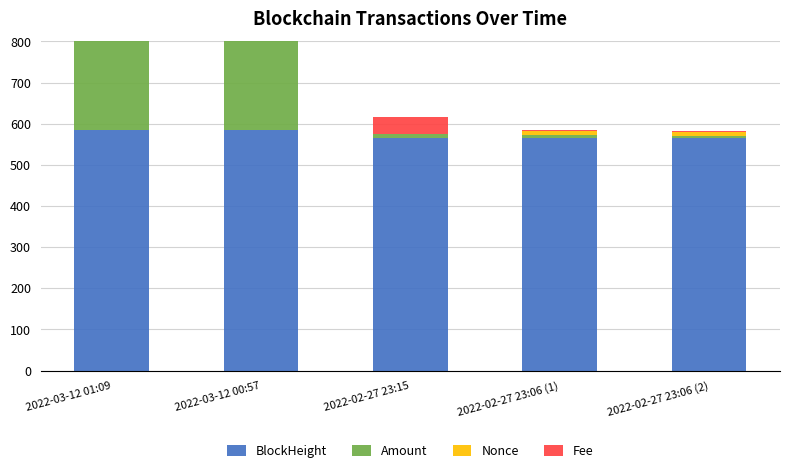

Between 2022-03-12 01:09 and 2022-02-27 23:15, which series saw the biggest shift?

Amount